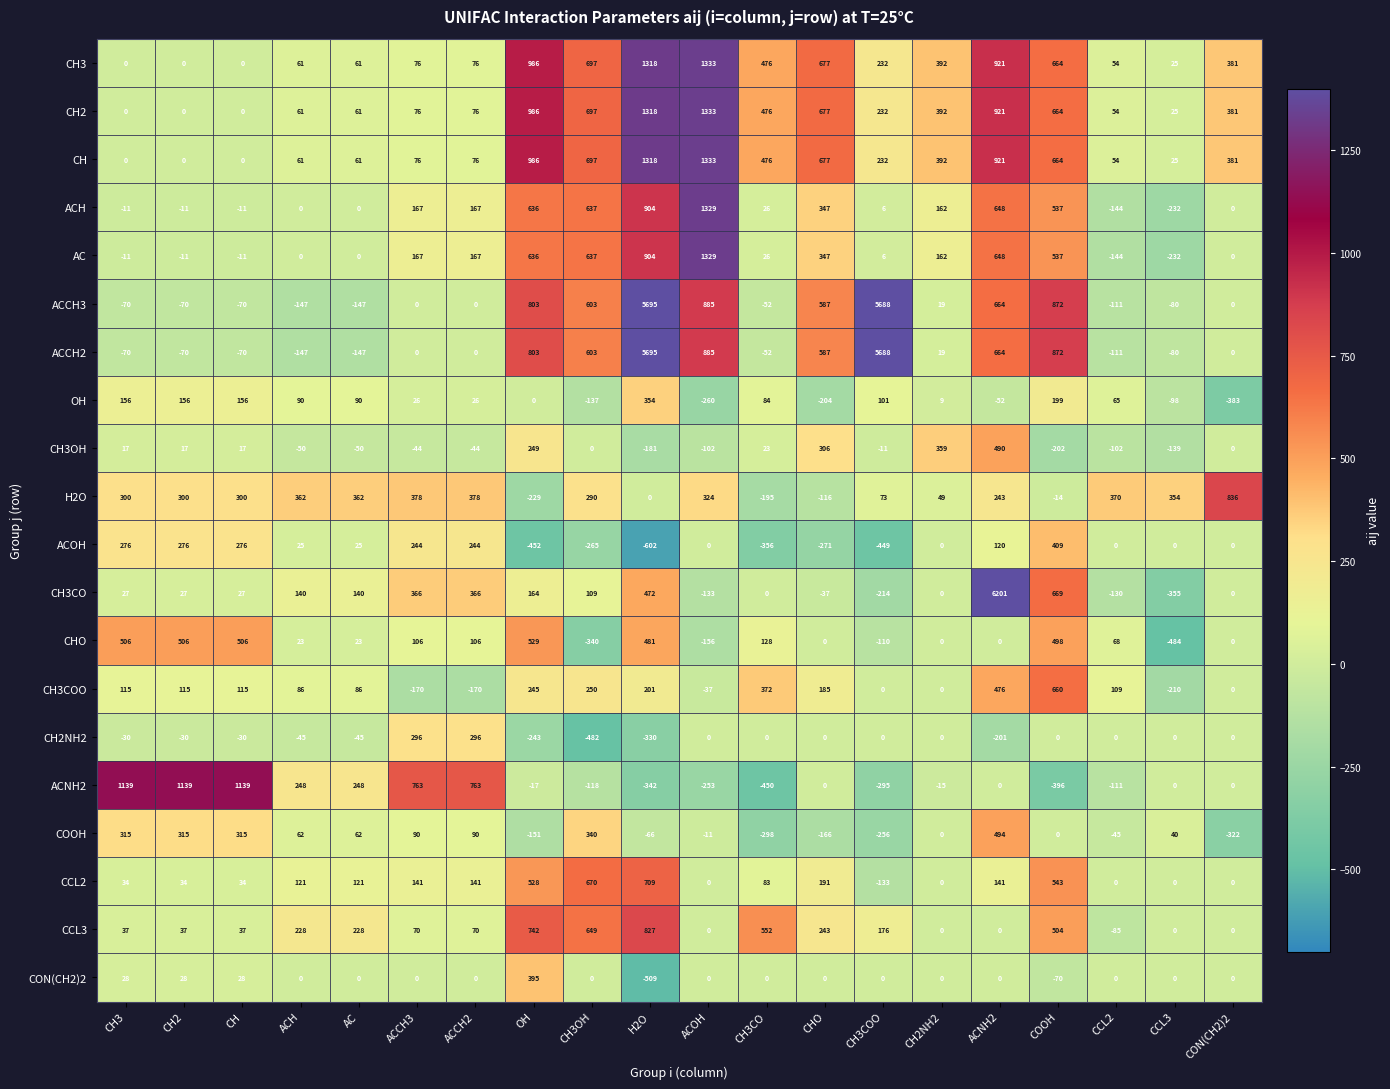

How many data points in CH3 are less than 381?

10